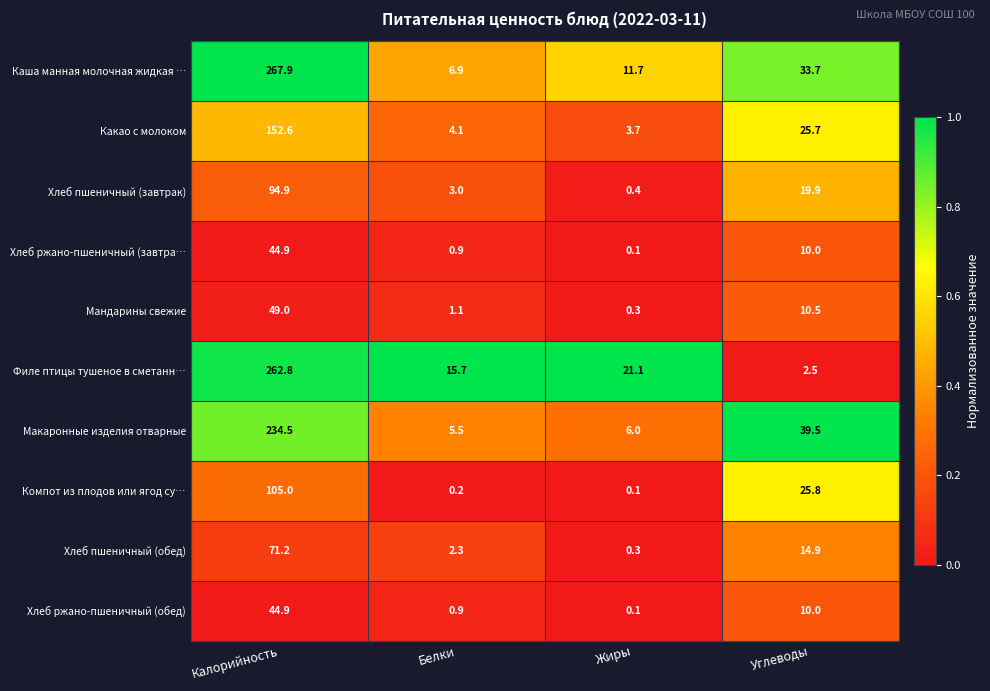

Rank the categories by Хлеб пшеничный (обед) value from lowest to highest.

Жиры, Белки, Углеводы, Калорийность